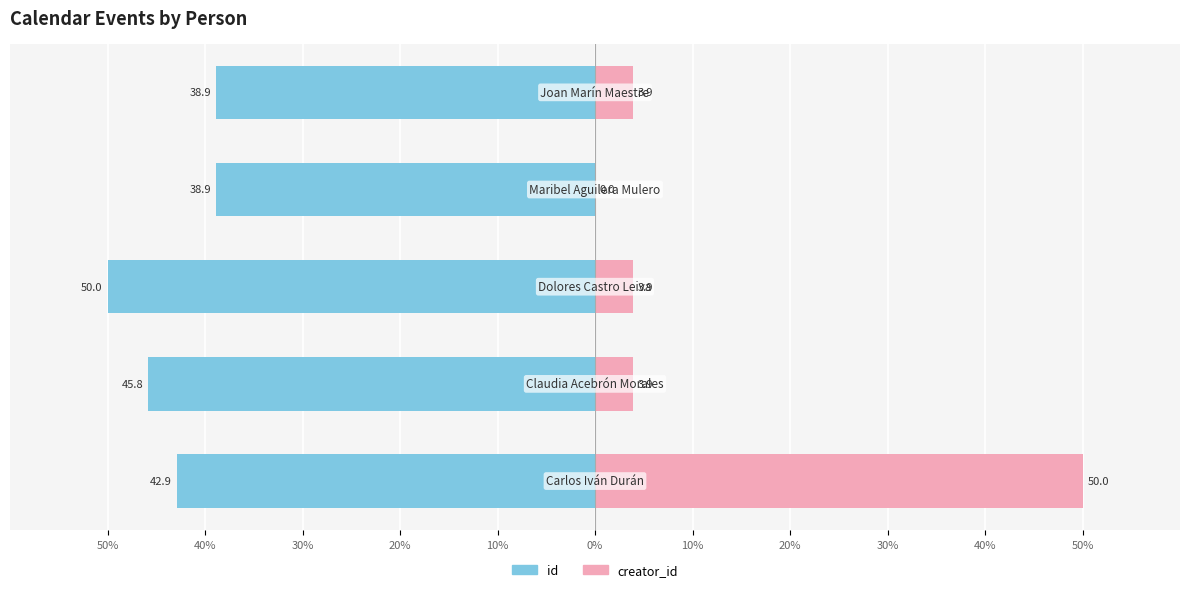

Reading right to left, list all the values displayed in this chart.

id: 10%=-38.9	20%=-38.9	30%=-50.0	40%=-45.8	50%=-42.9
creator_id: 10%=3.9	20%=0.0	30%=3.9	40%=3.9	50%=50.0